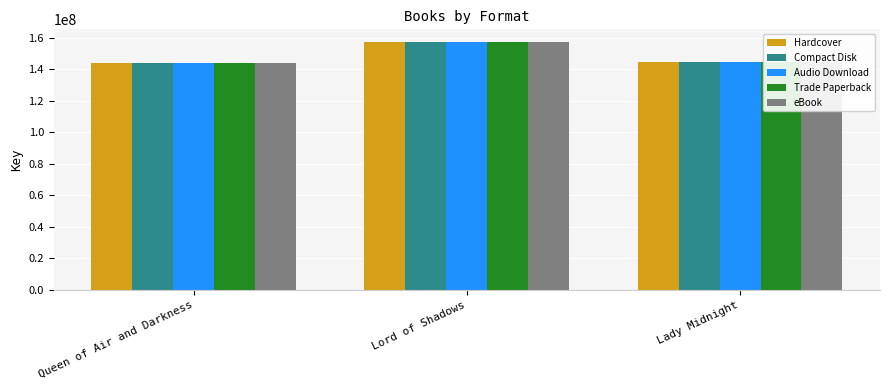

At which category is the sum across all series the highest?

Lord of Shadows